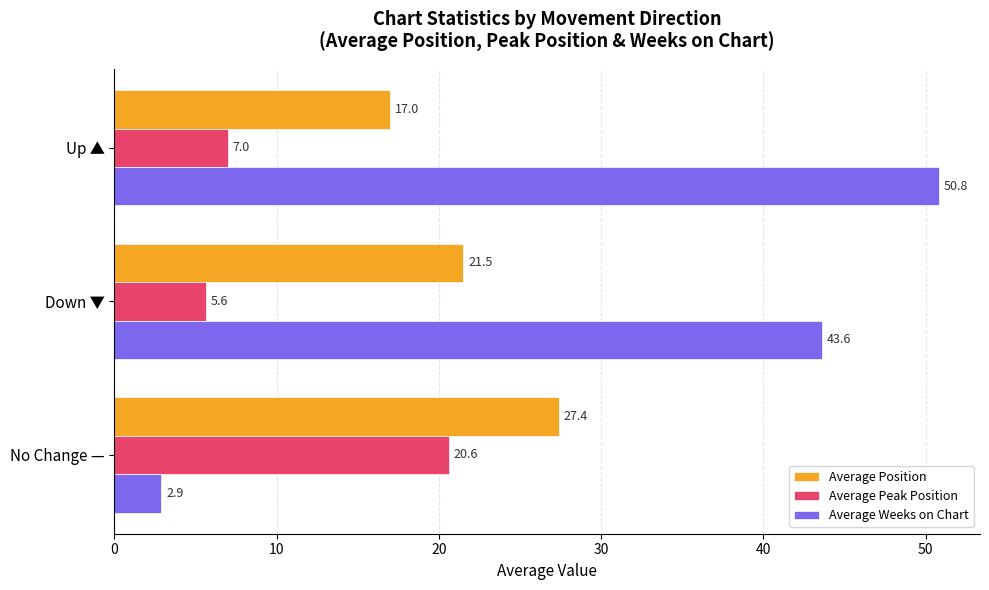

List the labels in order of Average Position value, smallest first.

Up ▲, Down ▼, No Change —